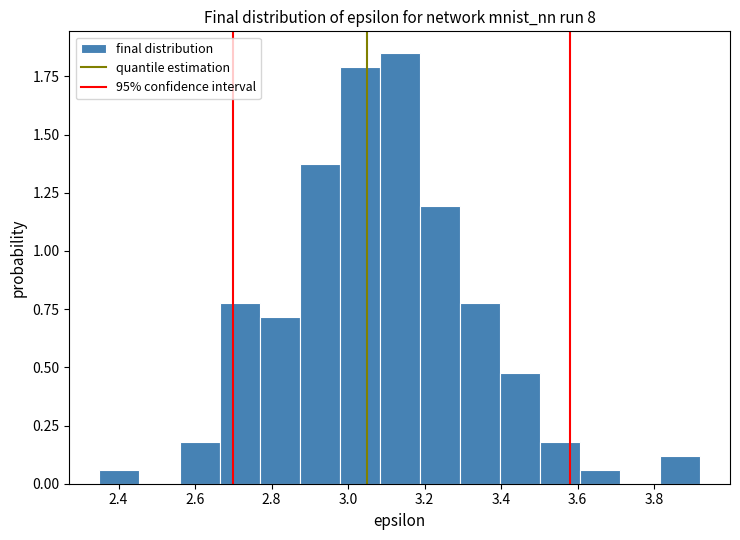

Reading left to right, transcribe this chart: for each bar, give the range it covers on the x-axis and its height. Neither the bar edges nor the heights are printed on the chart, so give them approximately, as read against the axes.

2.36 to 2.46: 0.05
2.46 to 2.56: 0
2.56 to 2.66: 0.20
2.66 to 2.76: 0.80
2.76 to 2.88: 0.70
2.88 to 2.98: 1.35
2.98 to 3.08: 1.80
3.08 to 3.18: 1.85
3.18 to 3.30: 1.20
3.30 to 3.40: 0.80
3.40 to 3.50: 0.50
3.50 to 3.60: 0.20
3.60 to 3.72: 0.05
3.72 to 3.82: 0
3.82 to 3.92: 0.10